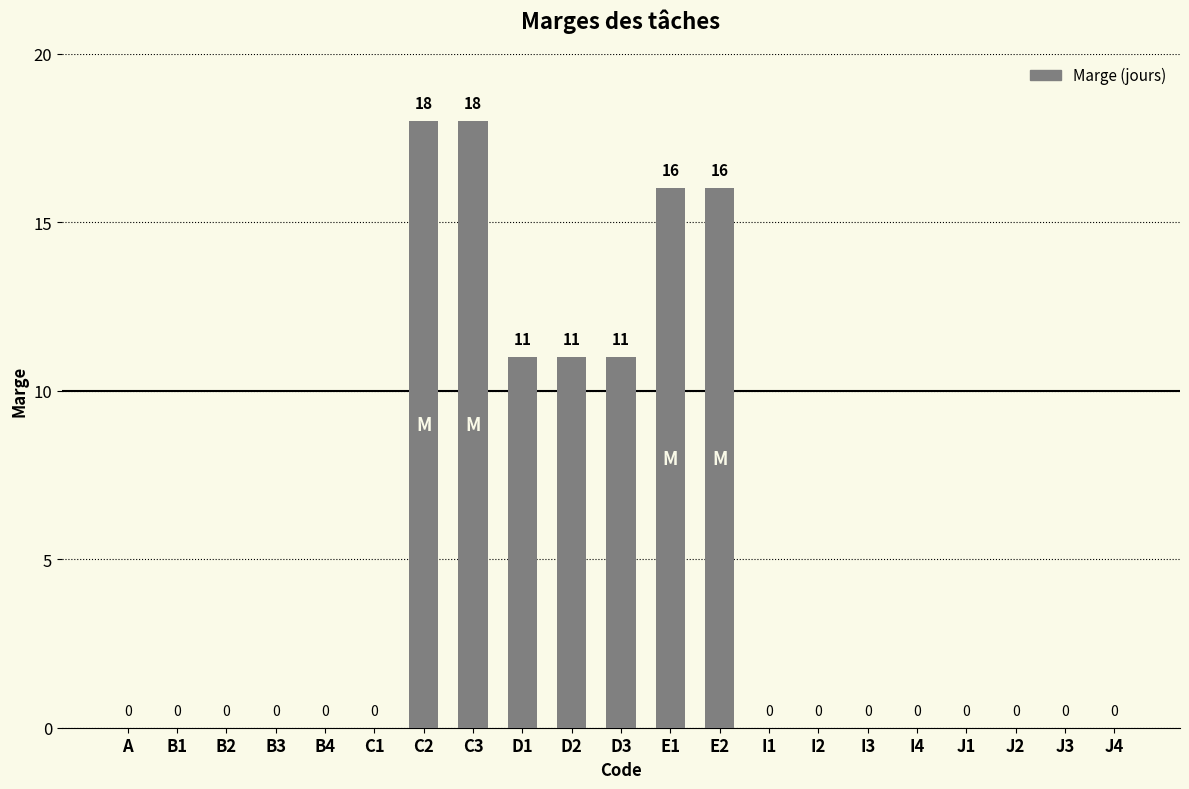

Between B3 and E1, which is larger?

E1